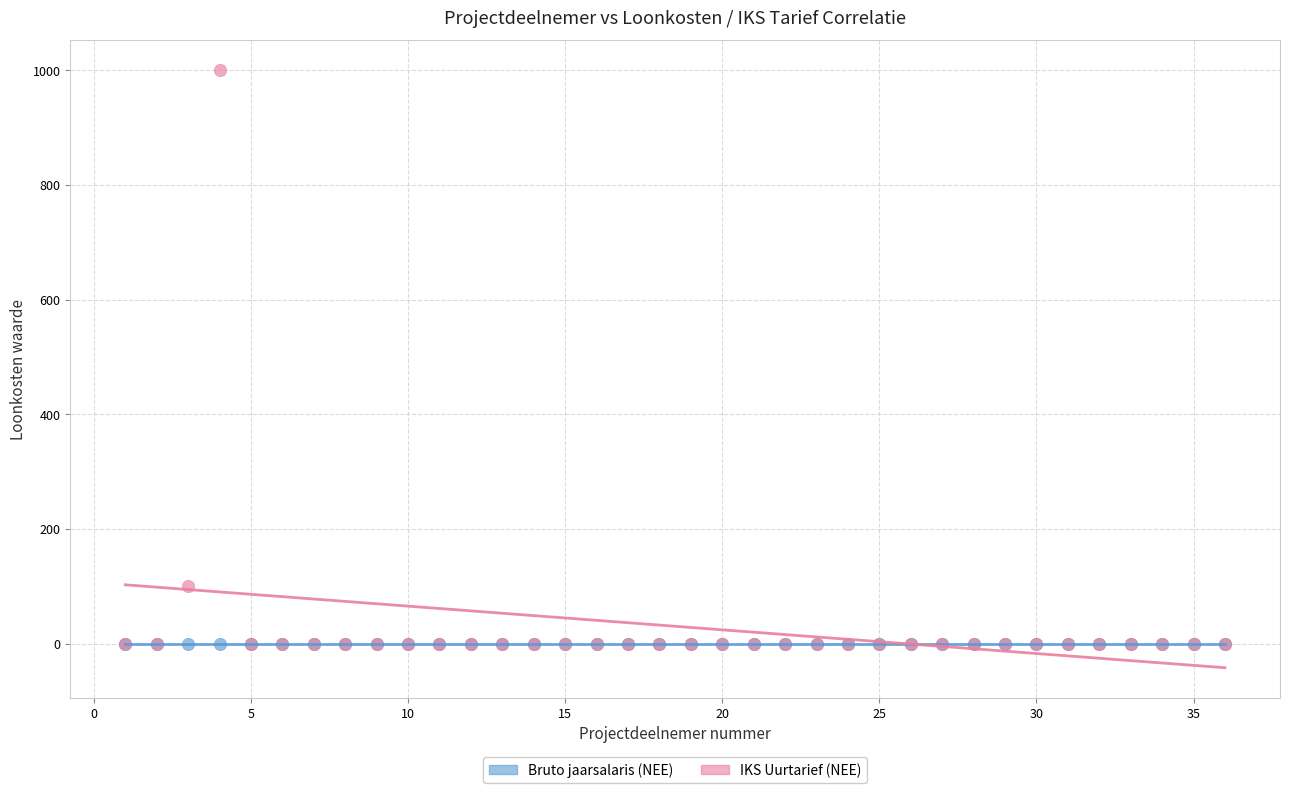

Across all series, what Y value is closest to 500?

100